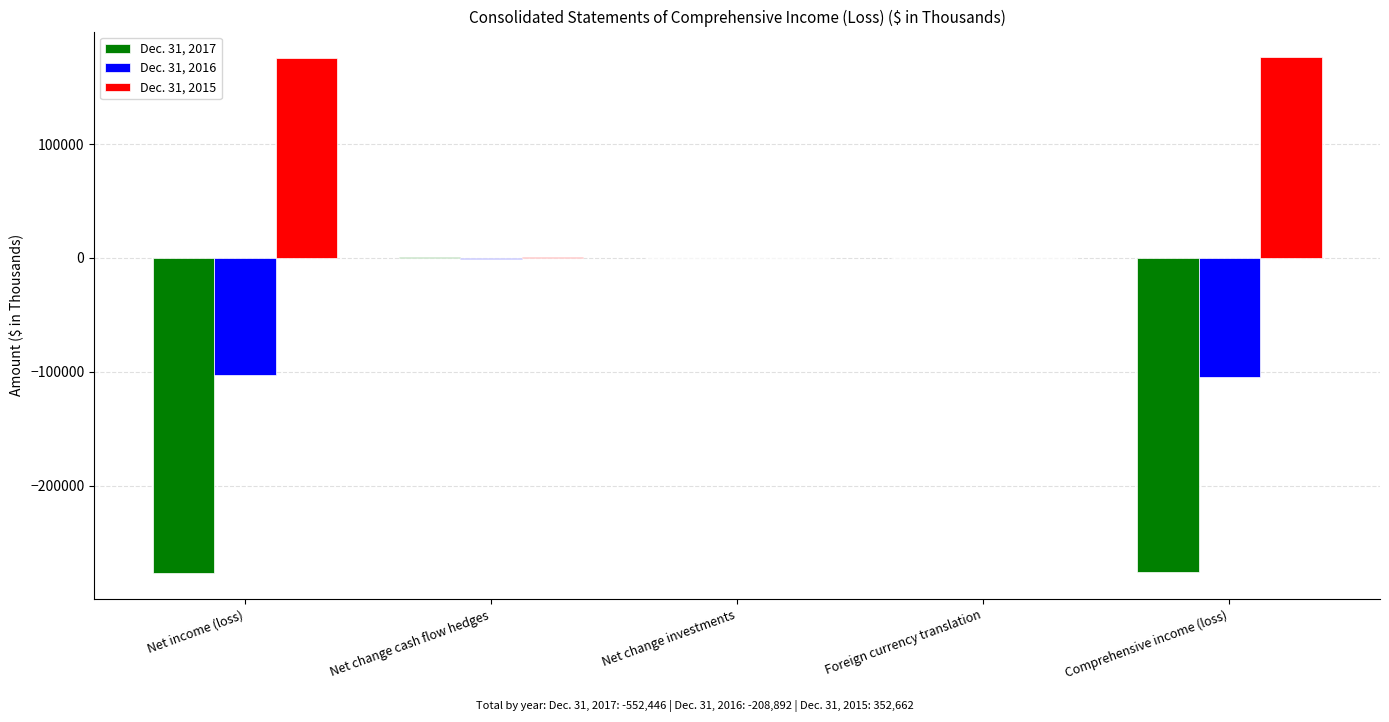

What value does the Dec. 31, 2016 series have at Net change cash flow hedges, to the nearest 50?

-1250